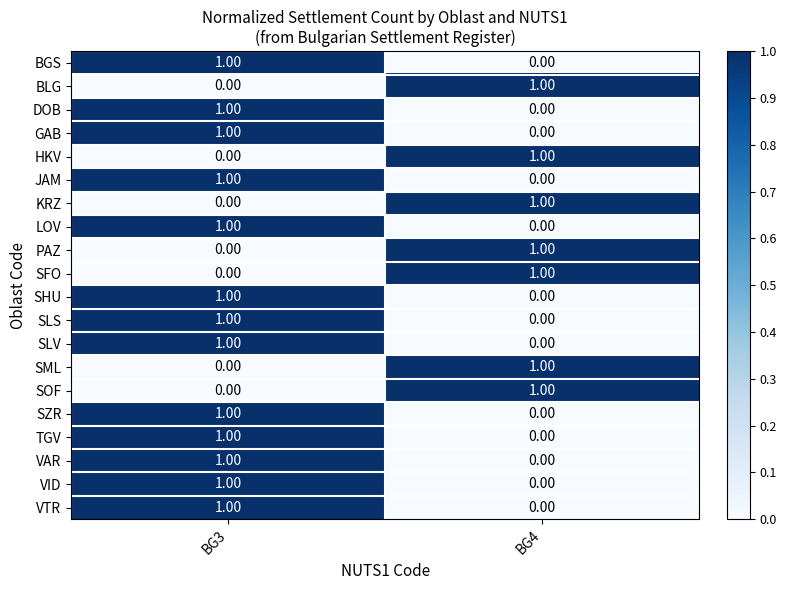

How many categories are shown in the chart?

2